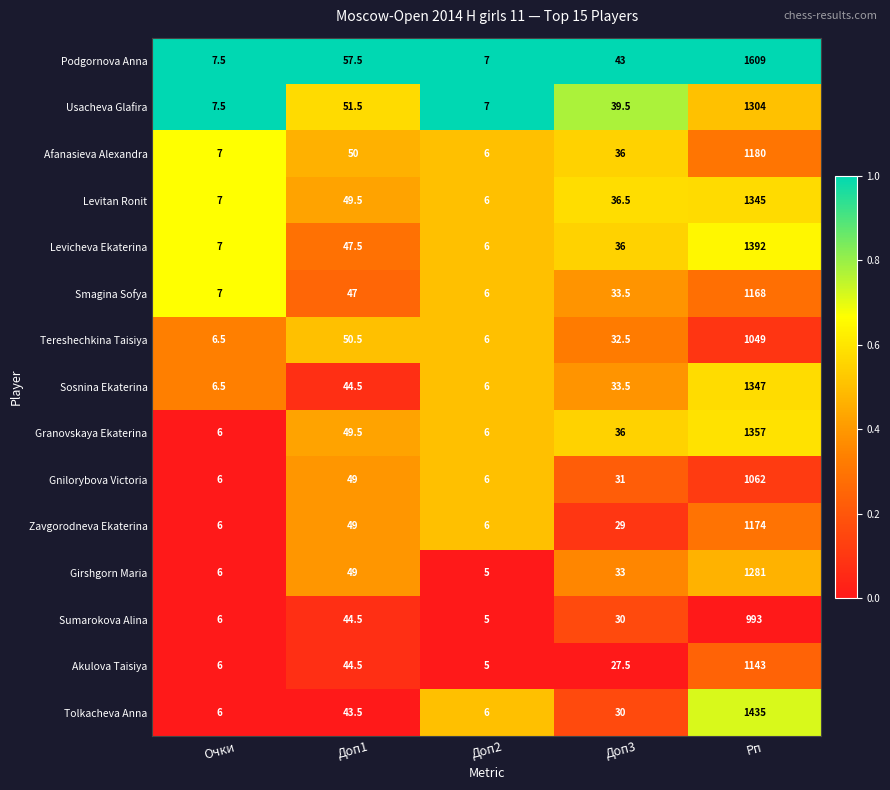

How many categories are shown in the chart?

5